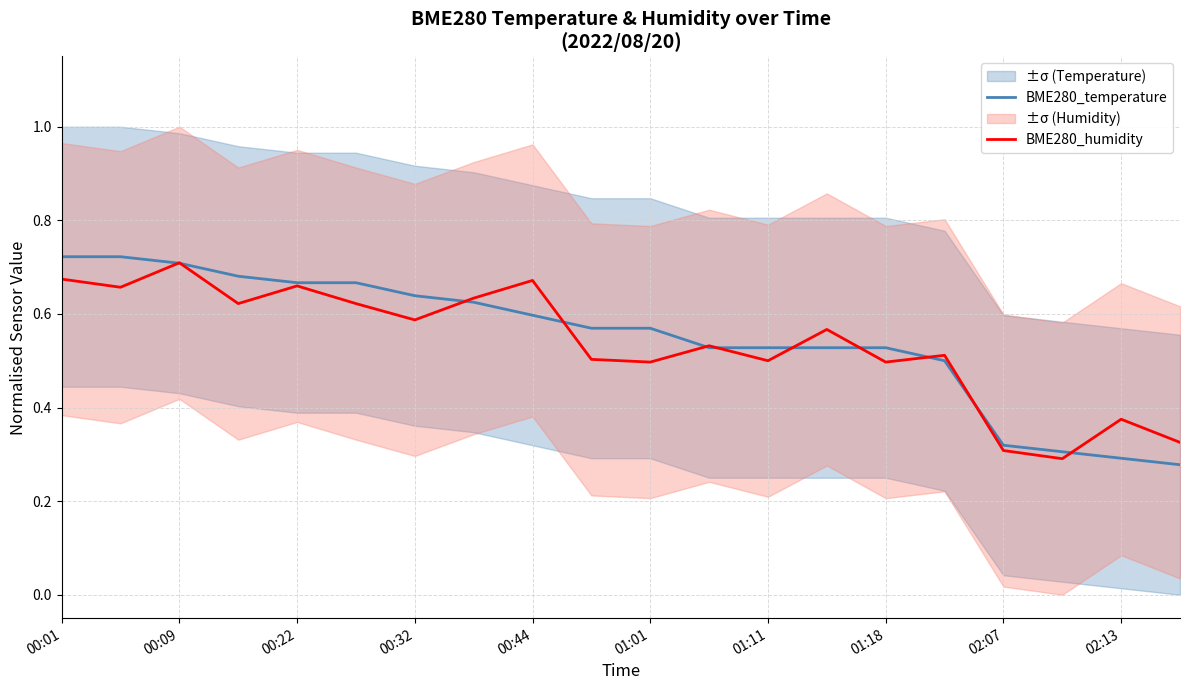

Is it true that BME280_temperature equals 0.2 at 00:09?

False